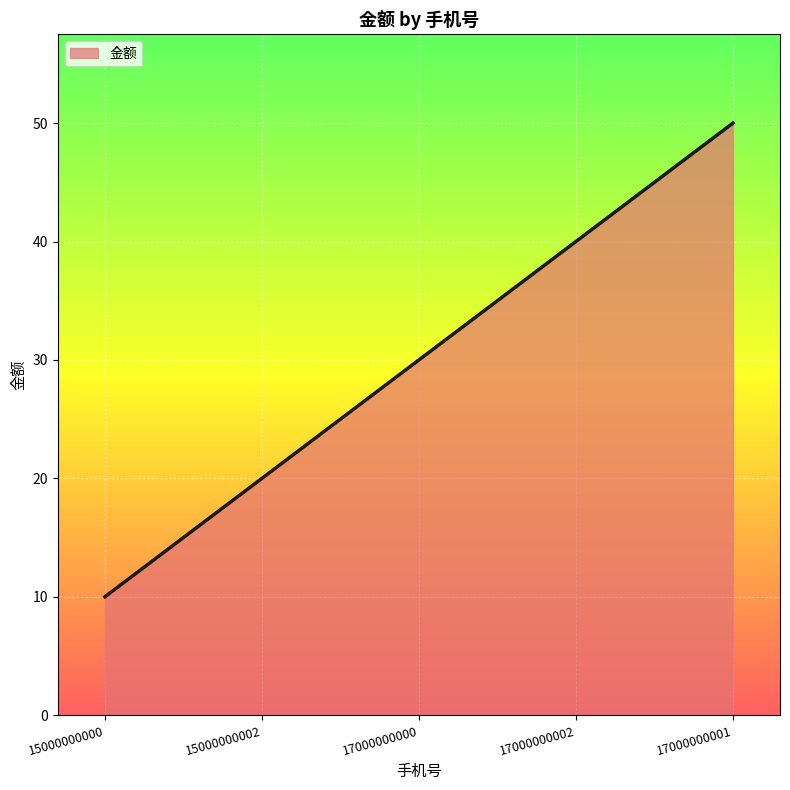

What is the sum of all values?

150